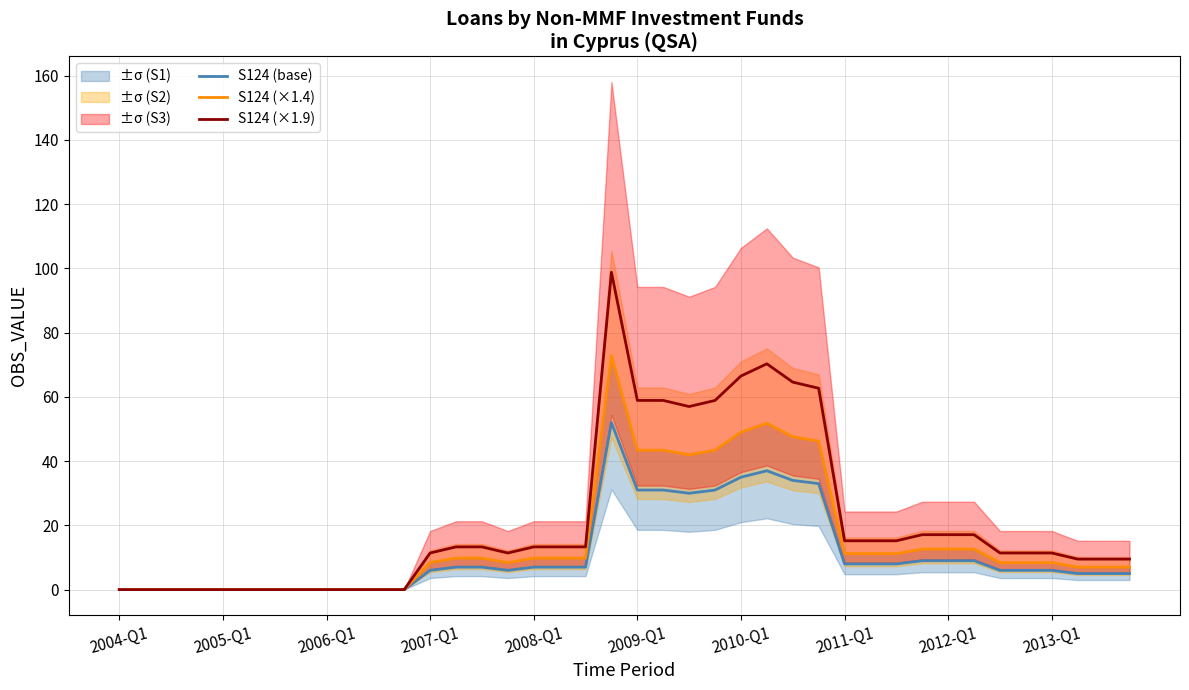

Where is S124 (base) nearest to the value 26?

22